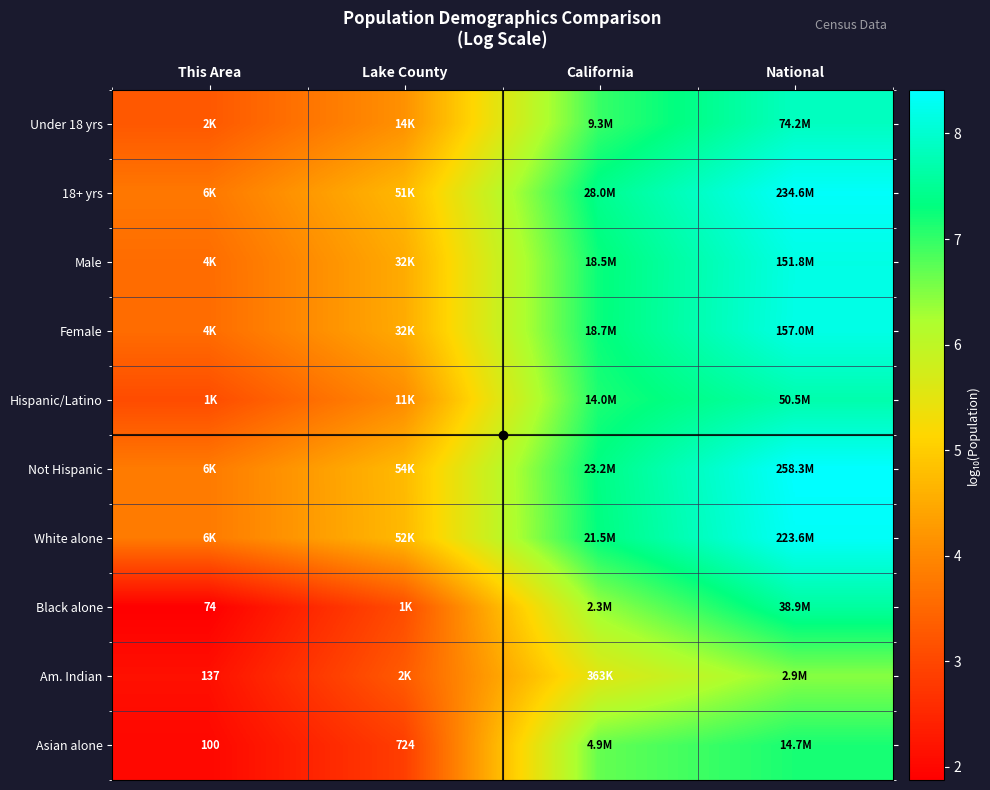

What is the maximum value shown in the chart?

8.4